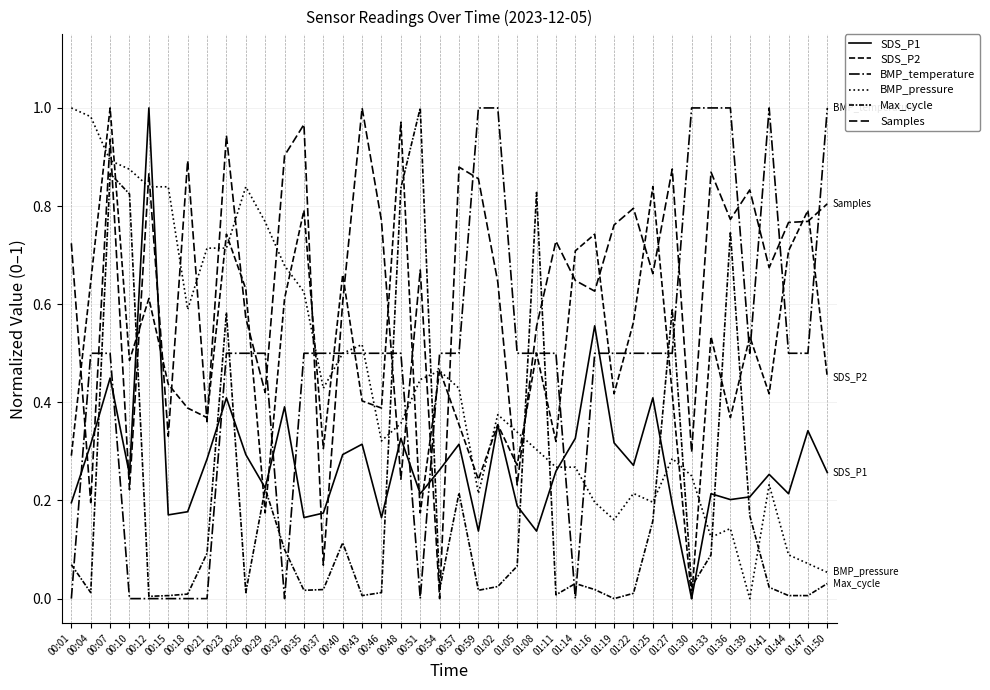

Is it true that SDS_P1 equals 0.3 at 01:47?

True